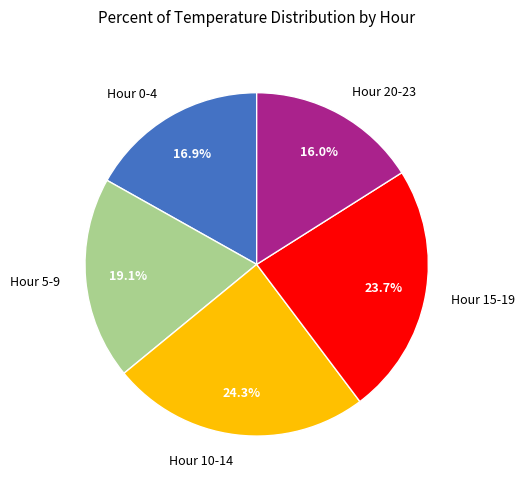

To the nearest percent, what is the difference between the largest and smallest slice percentages?

8%